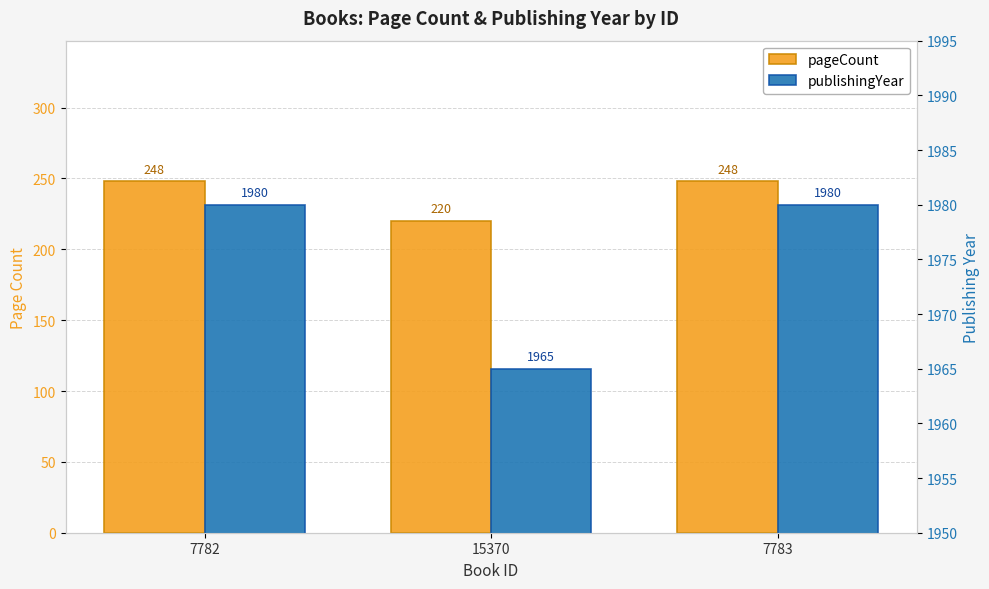

What is the average value of the pageCount series?

239